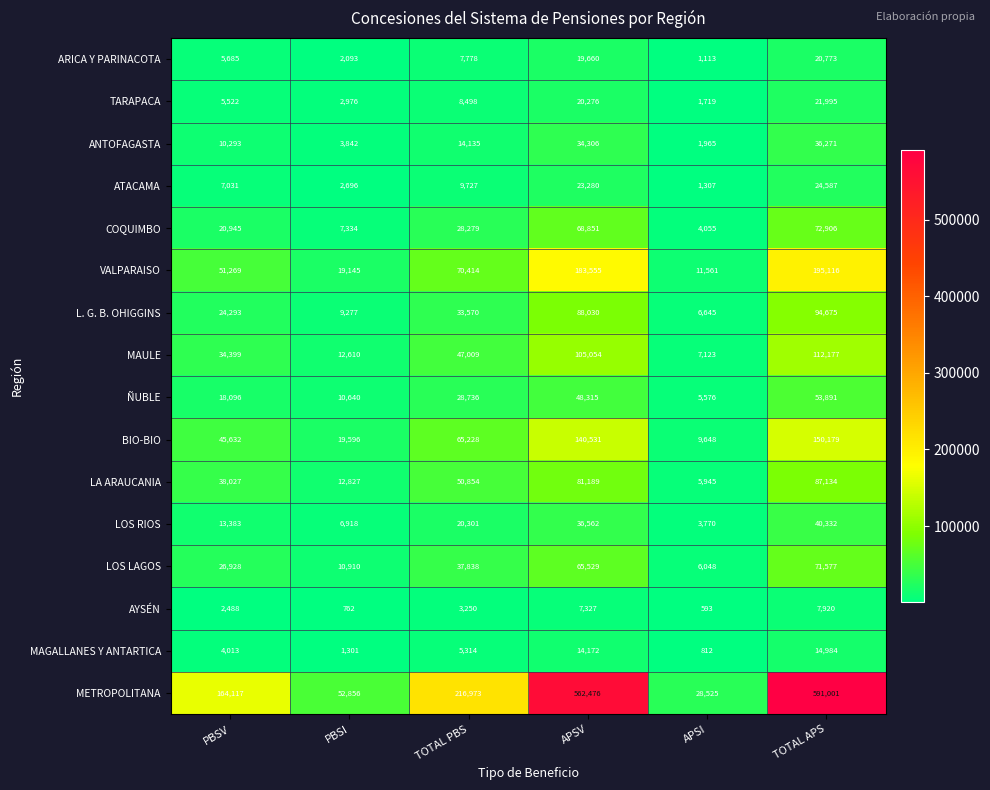

At PBSV, list the series in order from largest to smallest.

METROPOLITANA, VALPARAISO, BIO-BIO, LA ARAUCANIA, MAULE, LOS LAGOS, L. G. B. OHIGGINS, COQUIMBO, ÑUBLE, LOS RIOS, ANTOFAGASTA, ATACAMA, ARICA Y PARINACOTA, TARAPACA, MAGALLANES Y ANTARTICA, AYSÉN